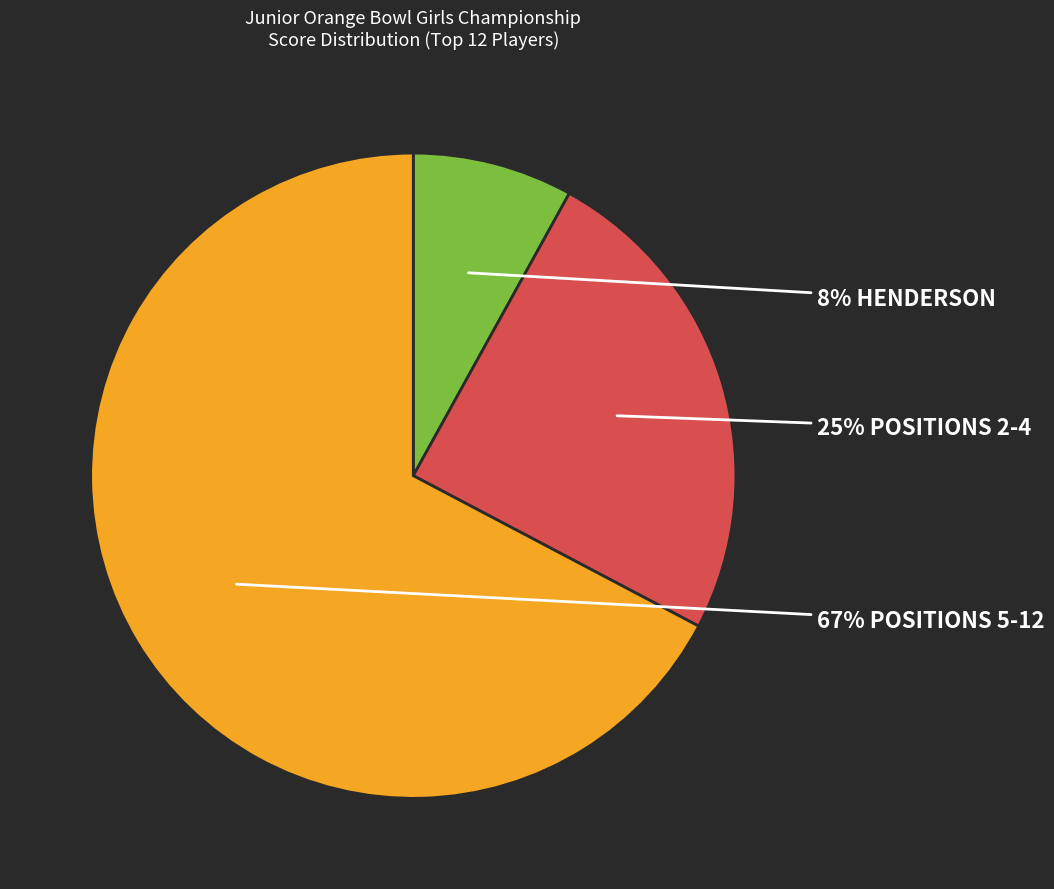

Is there any slice that represents more than half of the pie?

Yes